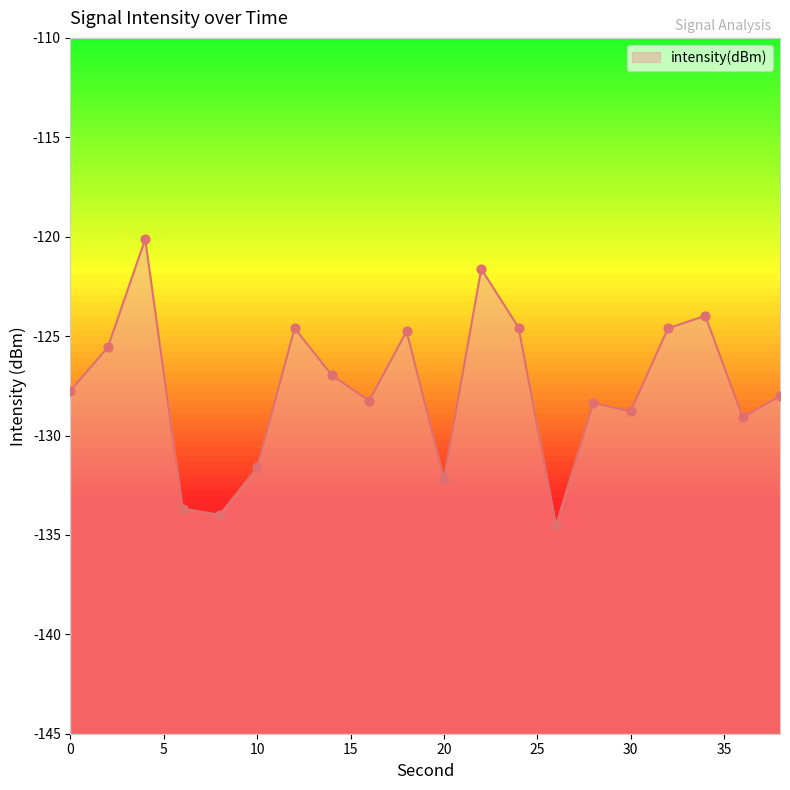

What is the change in value from 24 to 38?

-3.4